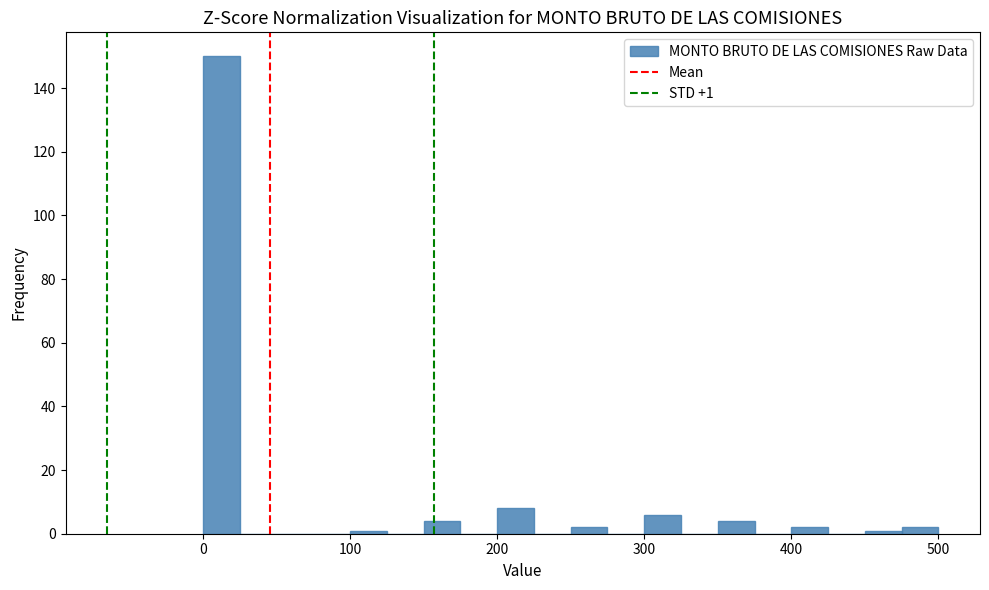

Read against the x-axis, roughly where is the centre of the tallest bar?

10